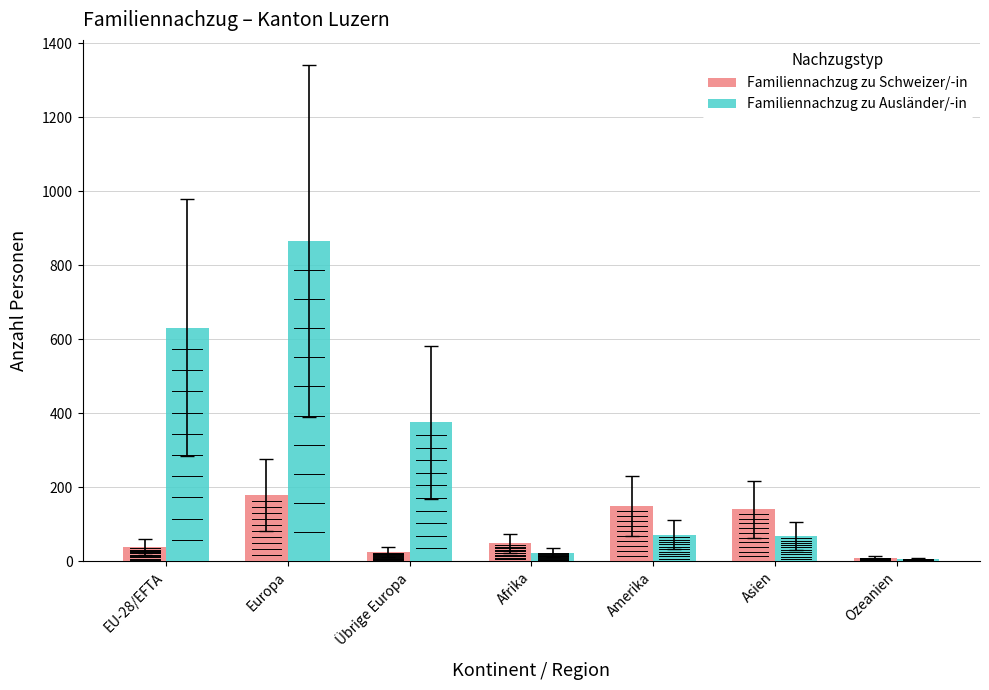

Count the number of categories in the chart.

7